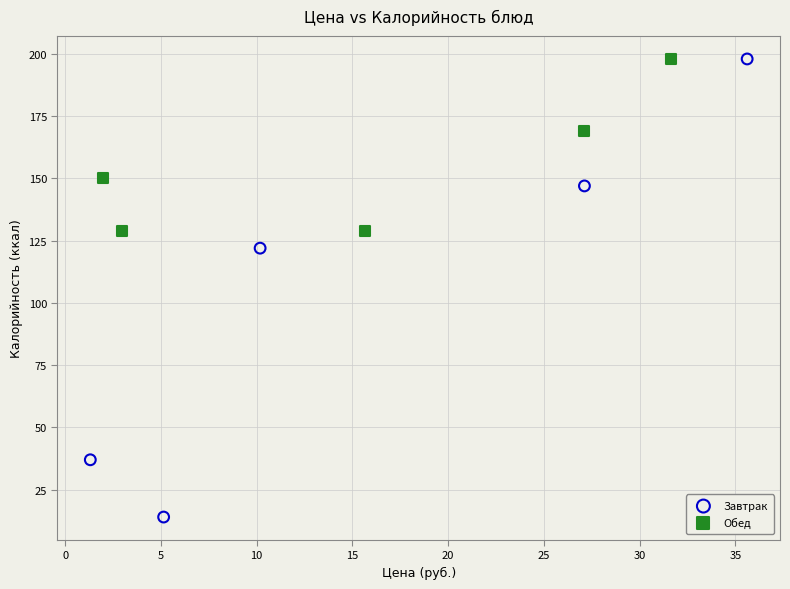

What are all the series names shown in the legend?

Завтрак, Обед